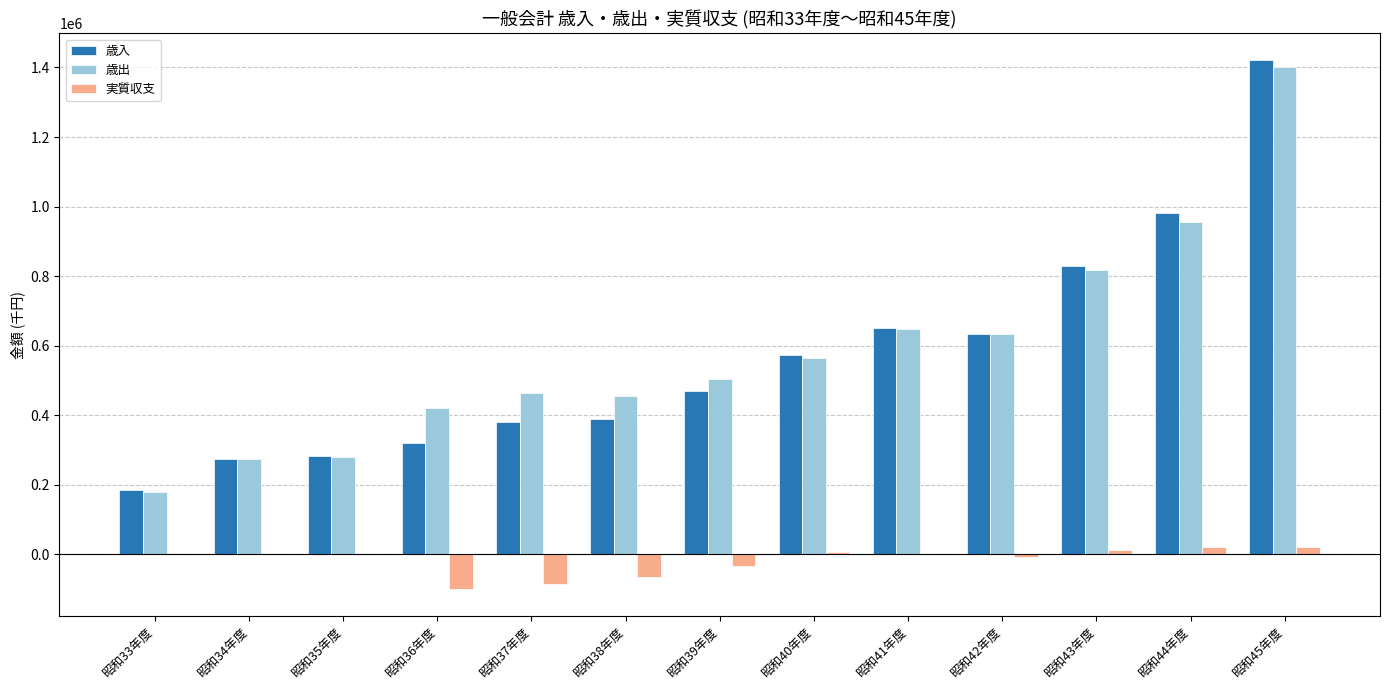

What is the difference between the 歳出 values at 昭和33年度 and 昭和36年度?

240502